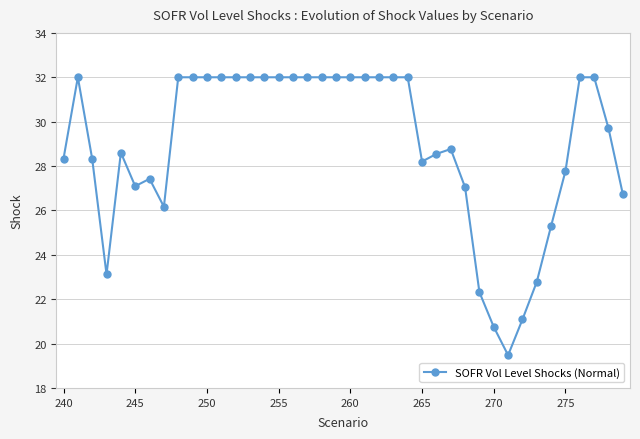

What is the difference between the maximum and minimum values?

12.5